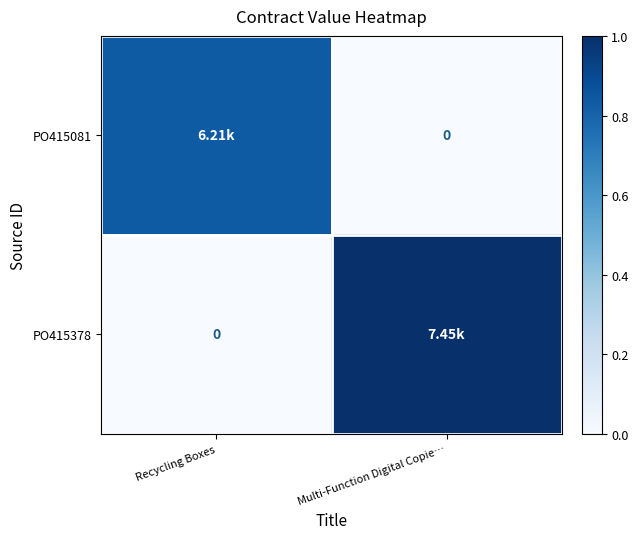

At which category is the sum across all series the highest?

Multi-Function Digital Copie…